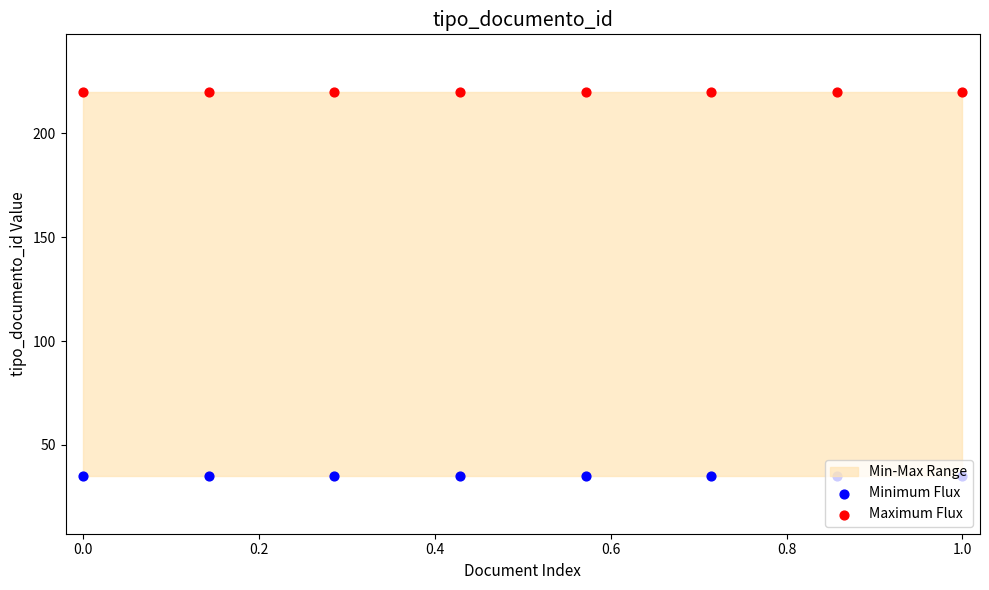

What is the total value across all series at 0.0?

255